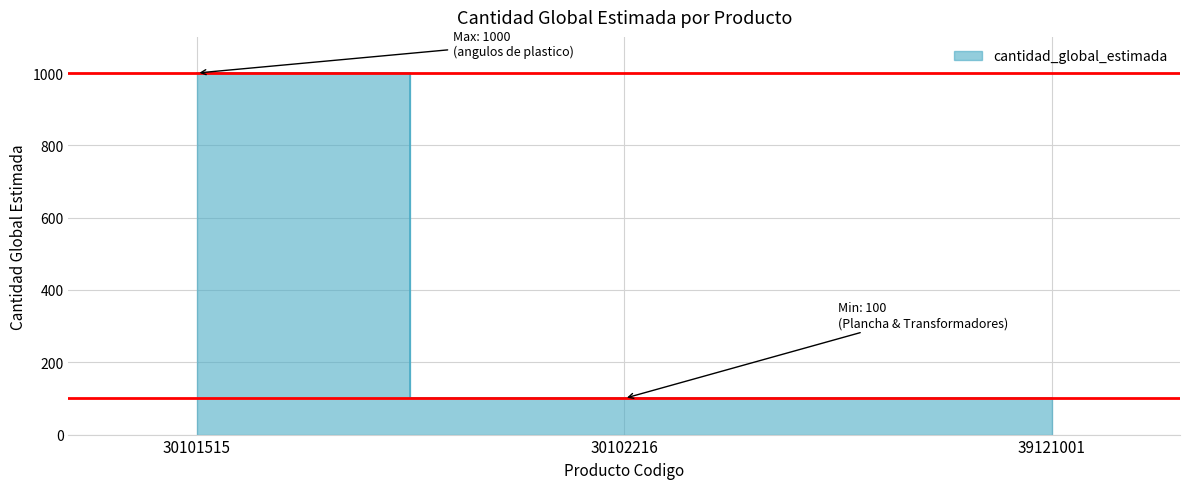

What is the smallest value displayed?

100